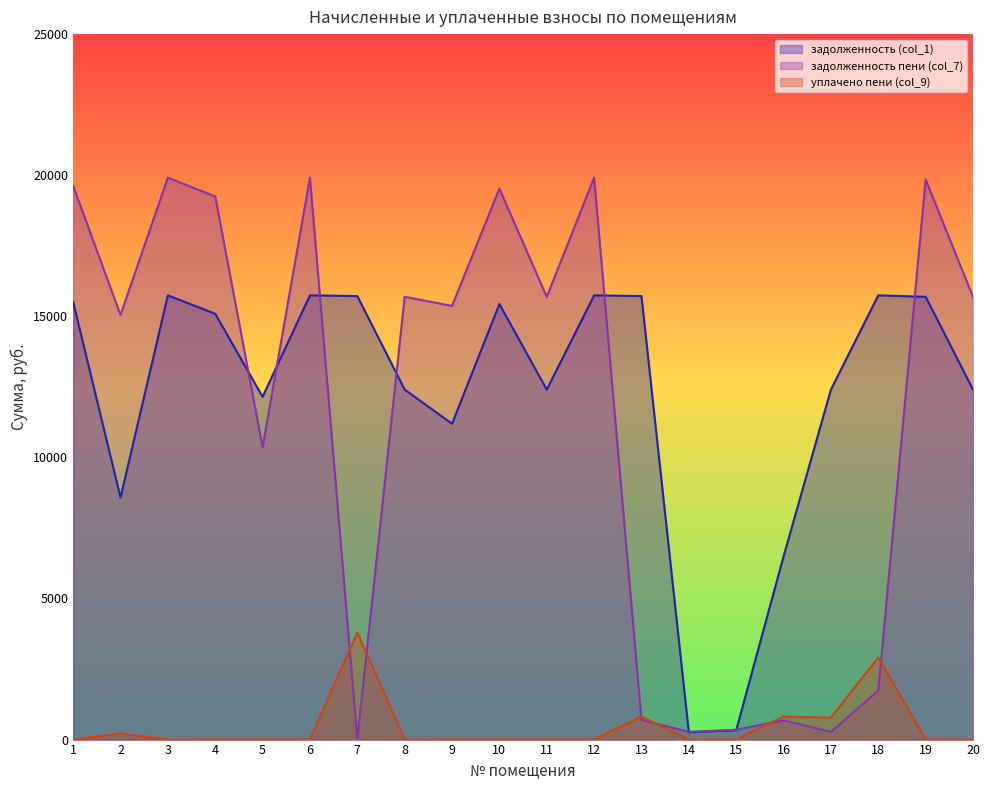

True or false: задолженность пени (col_7) has a value of 1193.3 at 18.

False